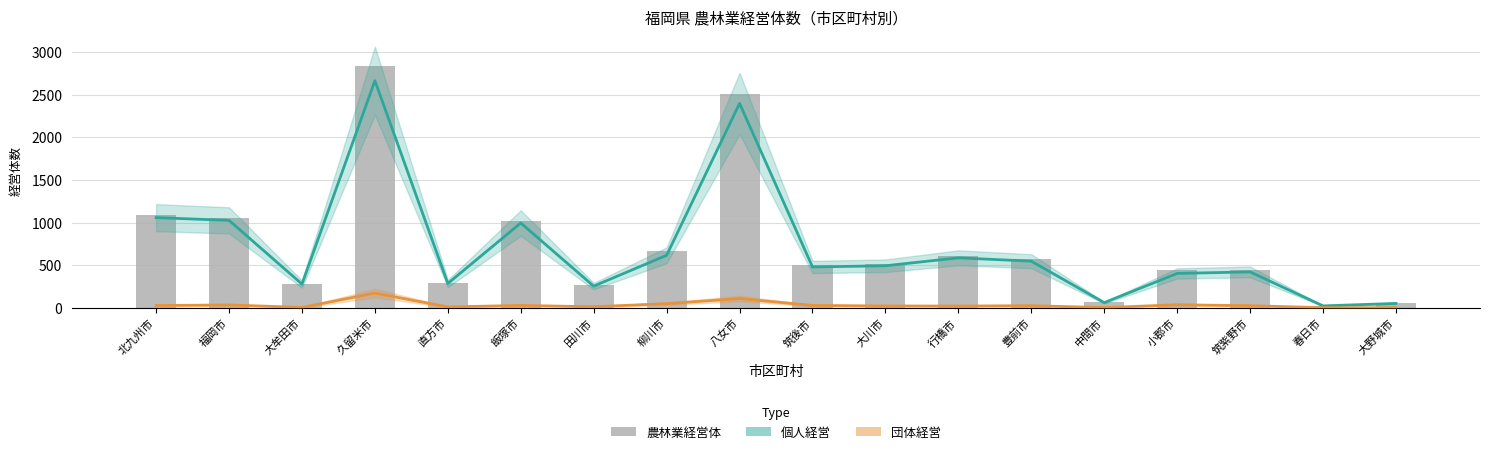

Which has a higher value, 柳川市 or 大野城市?

柳川市